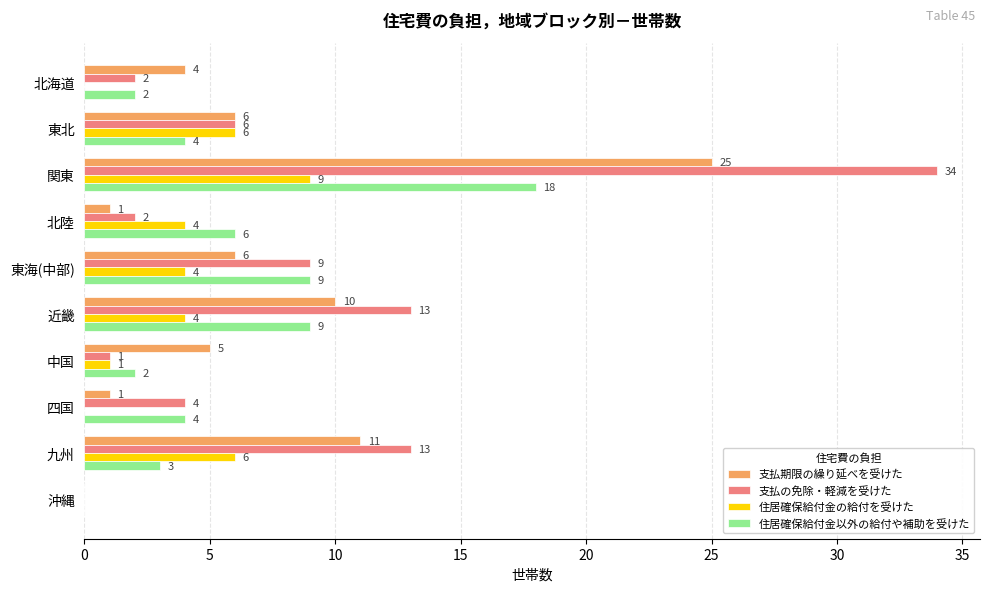

The value of 支払期限の繰り延べを受けた at 沖縄 is 0. True or false?

True